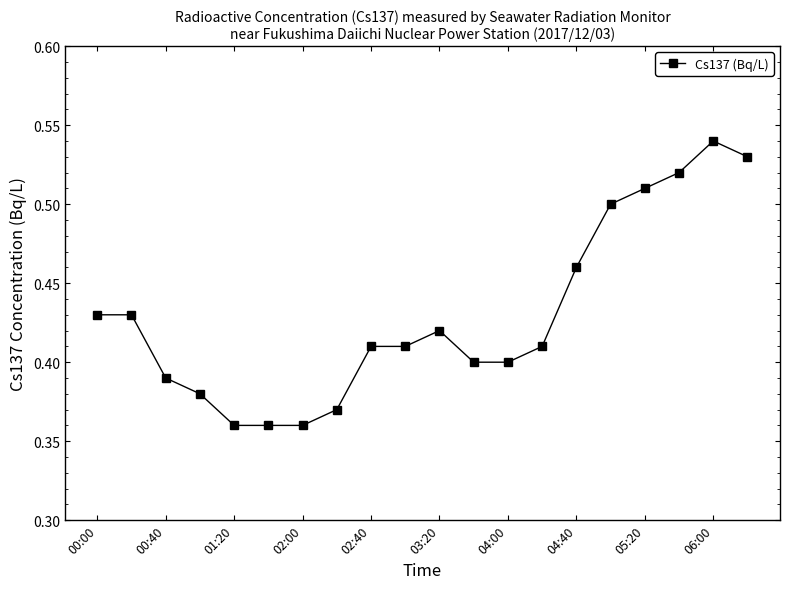

True or false: the data has more than 1 interior local peaks.

True